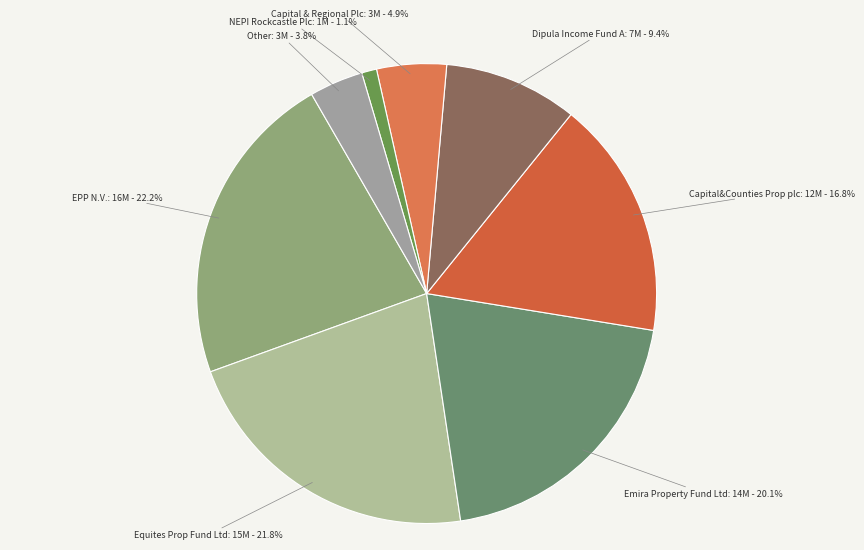

Is there a majority slice in this chart?

No